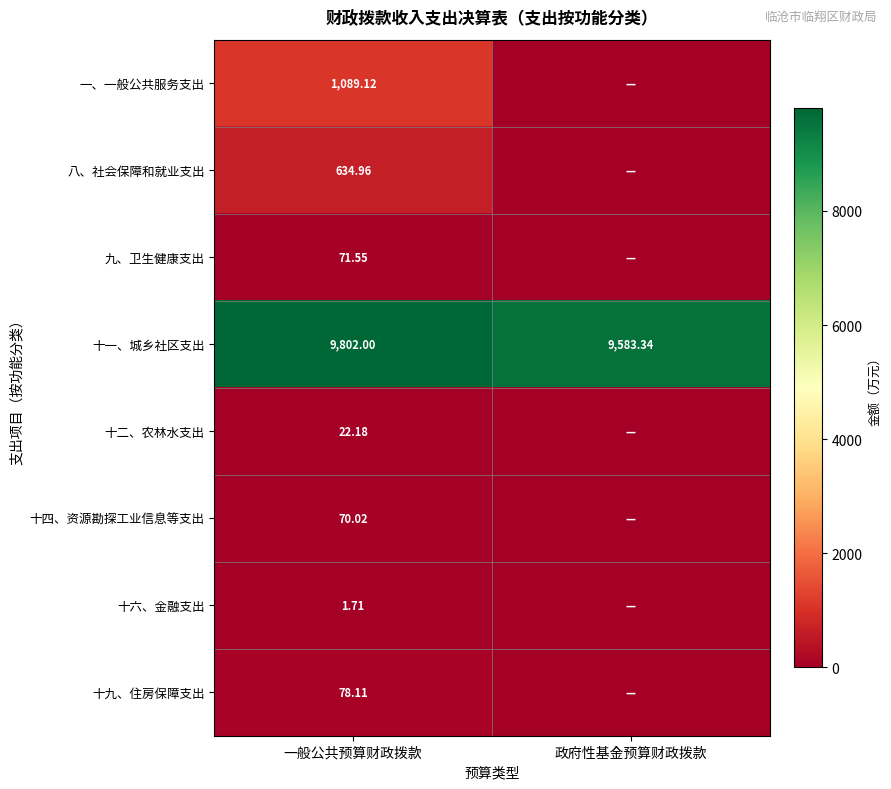

Rank the categories by 十一、城乡社区支出 value from lowest to highest.

政府性基金预算财政拨款, 一般公共预算财政拨款